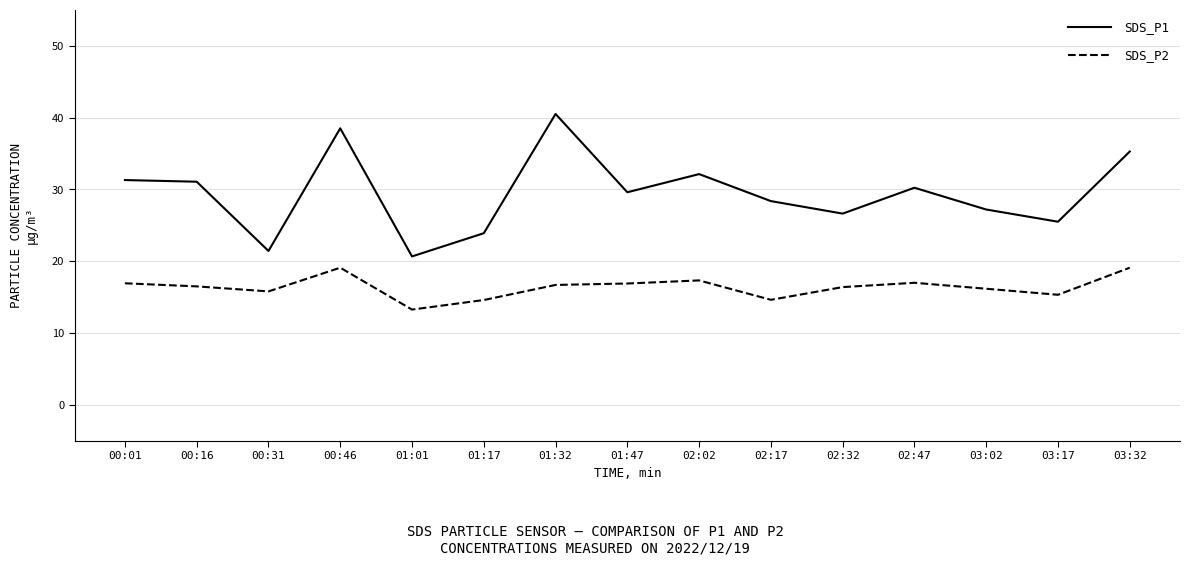

What is the minimum value shown in the chart?

13.3